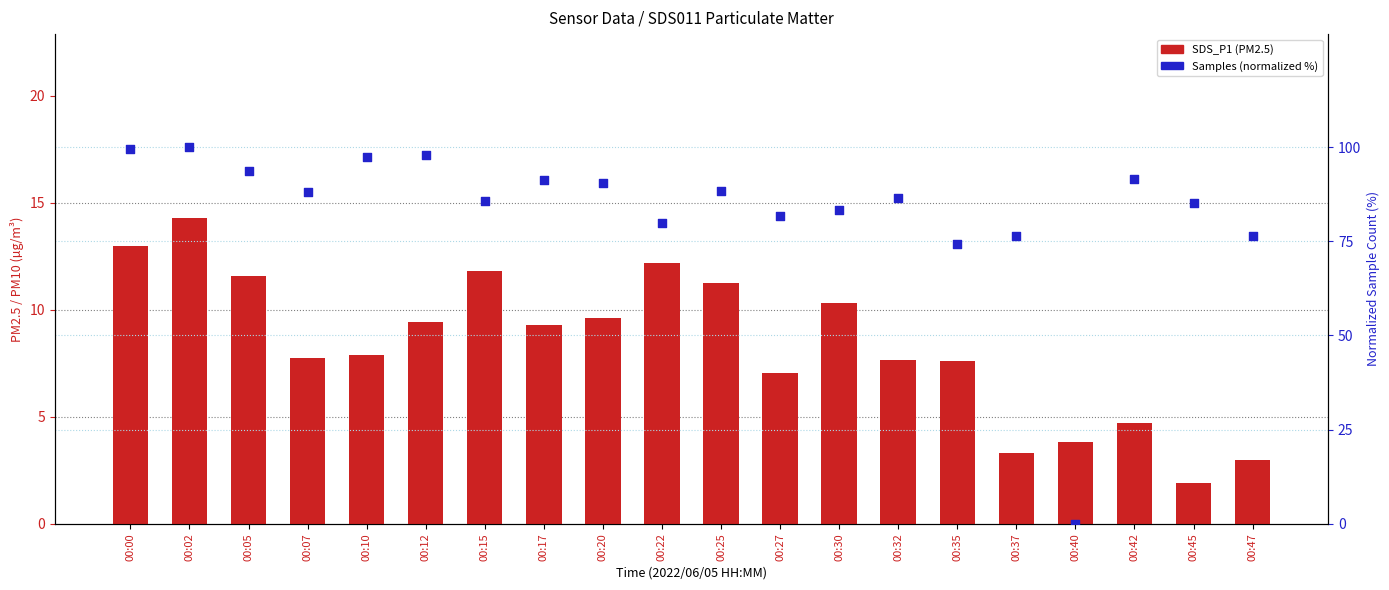

Which series has the largest total across all categories?

Samples (normalized %)